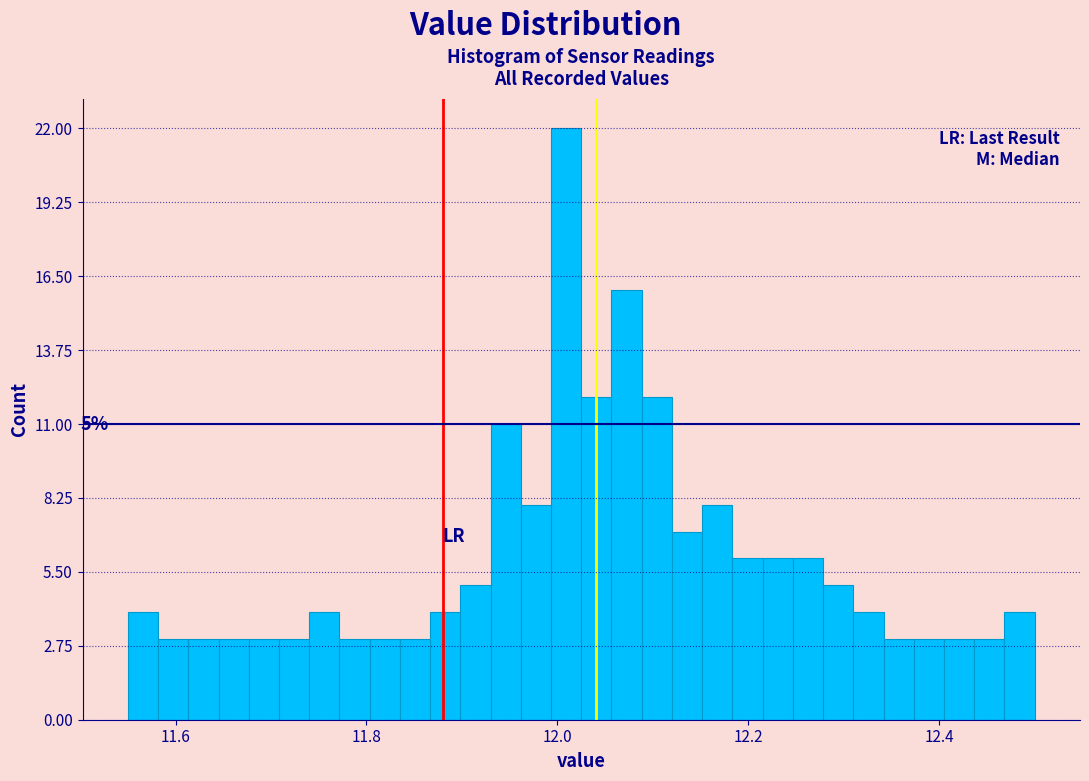

Read against the x-axis, roughly where is the centre of the tallest bar?

12.00